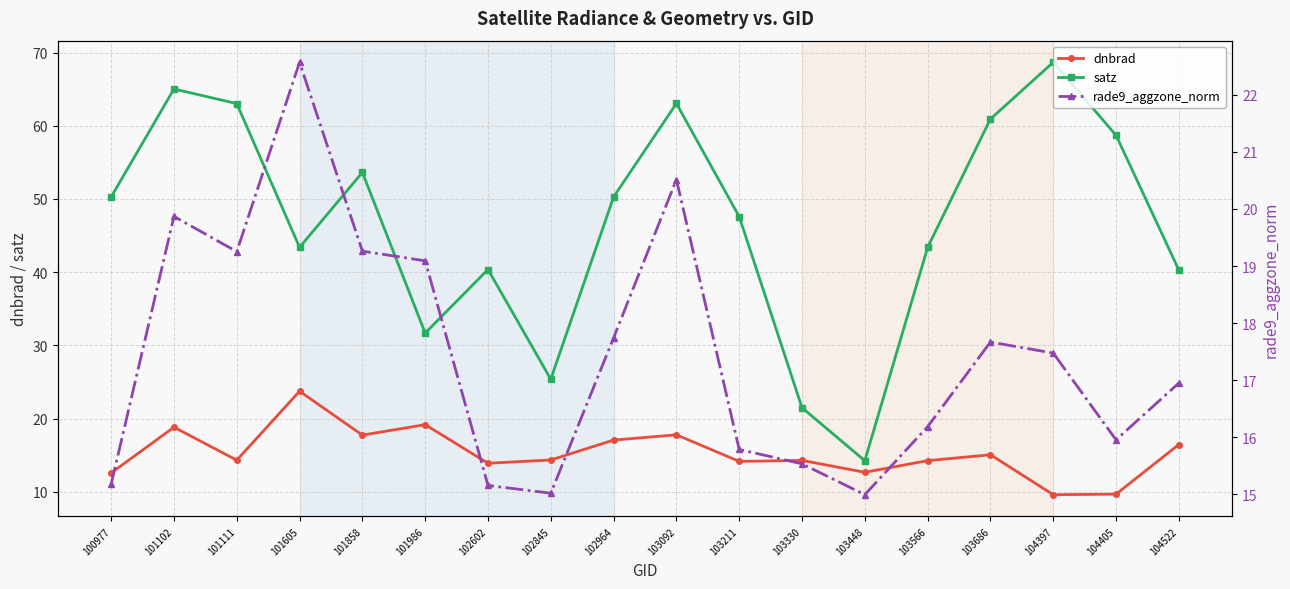

Where does the dnbrad series first go above 14?

101102